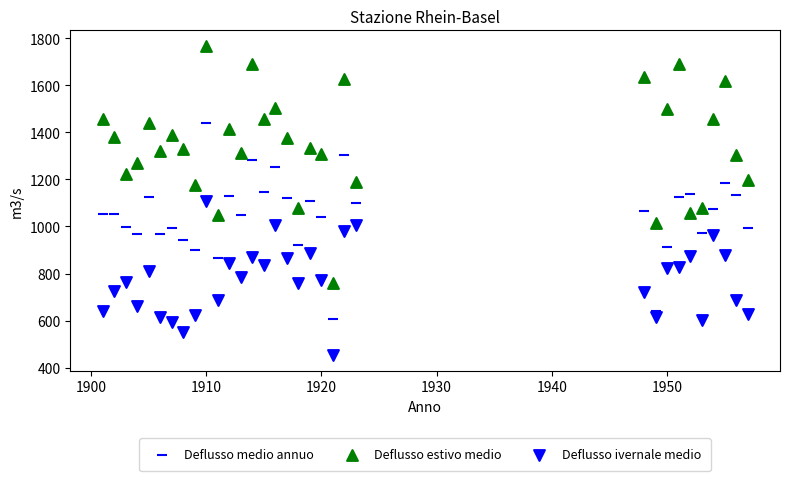

Count the number of points in this scatter plot.

99